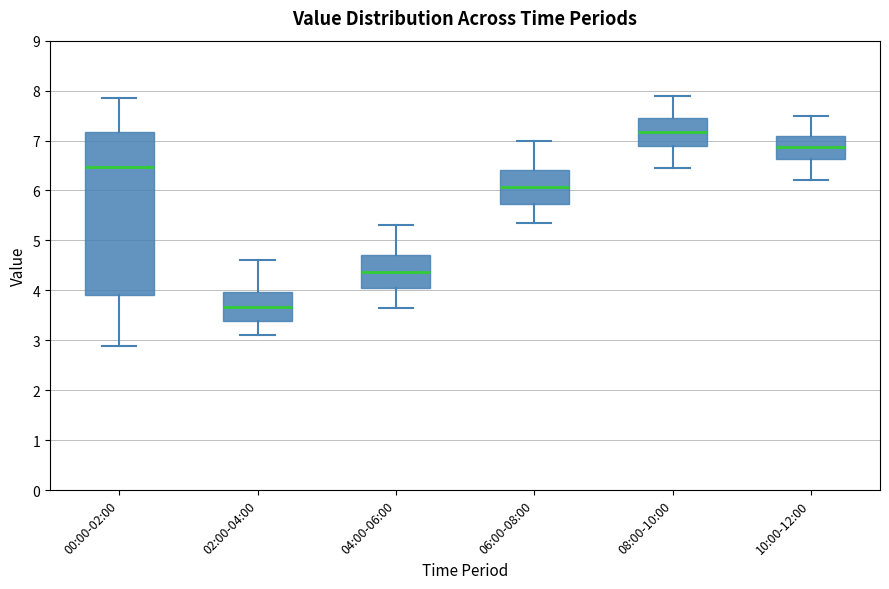

Reading left to right, transcribe this box plot: for each box, give where its median line is, the range the box spans, and where its two whiskers end, as read against the y-axis. The values are not printed on the chart, so give them approximately, as read against the axis.

00:00-02:00: median 6.5, box 3.9 to 7.2, whiskers 2.9 to 7.9
02:00-04:00: median 3.7, box 3.4 to 4.0, whiskers 3.1 to 4.6
04:00-06:00: median 4.4, box 4.0 to 4.7, whiskers 3.7 to 5.3
06:00-08:00: median 6.1, box 5.7 to 6.4, whiskers 5.4 to 7.0
08:00-10:00: median 7.2, box 6.9 to 7.5, whiskers 6.5 to 7.9
10:00-12:00: median 6.9, box 6.6 to 7.1, whiskers 6.2 to 7.5